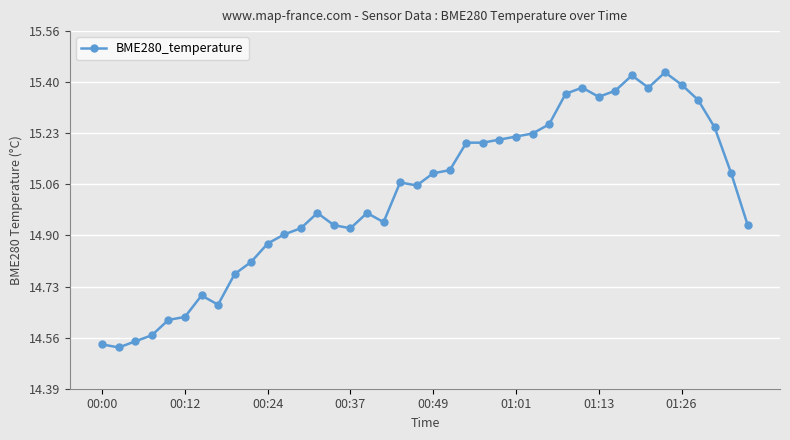

True or false: there are more than 2 points higher than both neighbors.

True